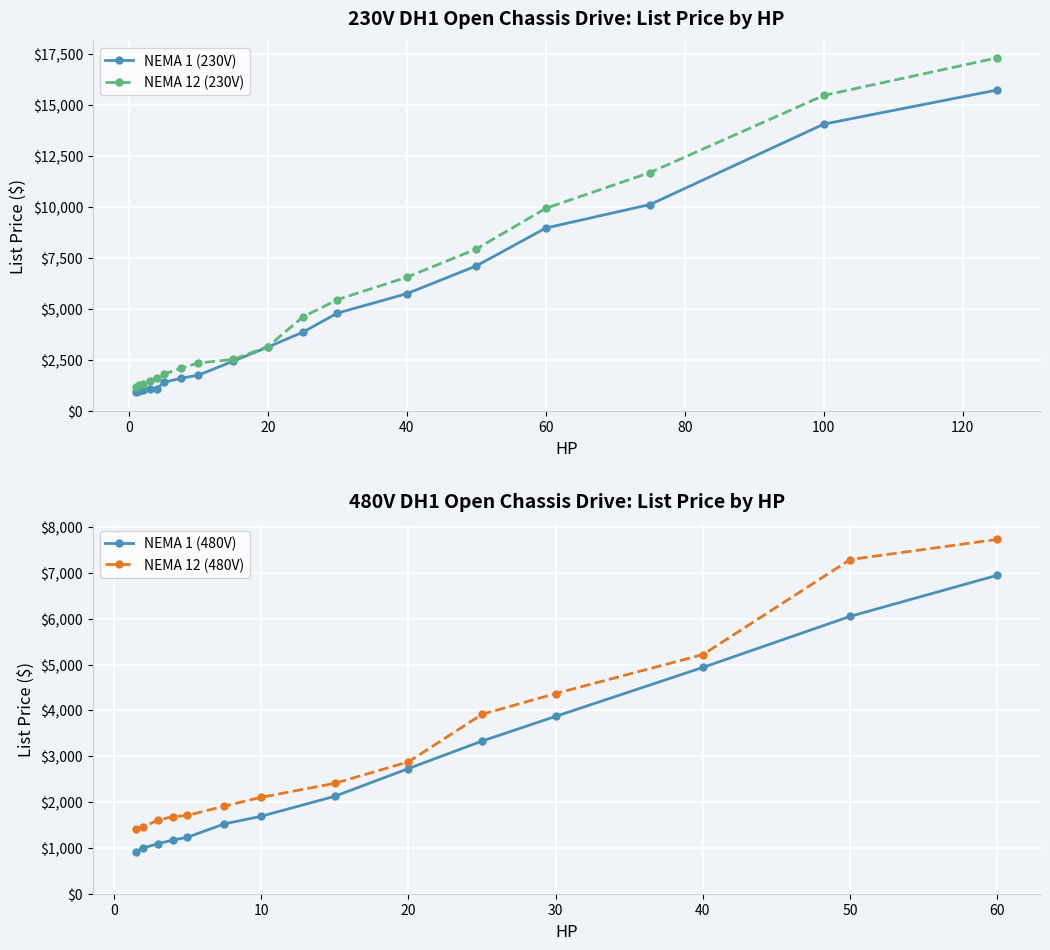

At how many categories does at least one series exceed 13251?

2